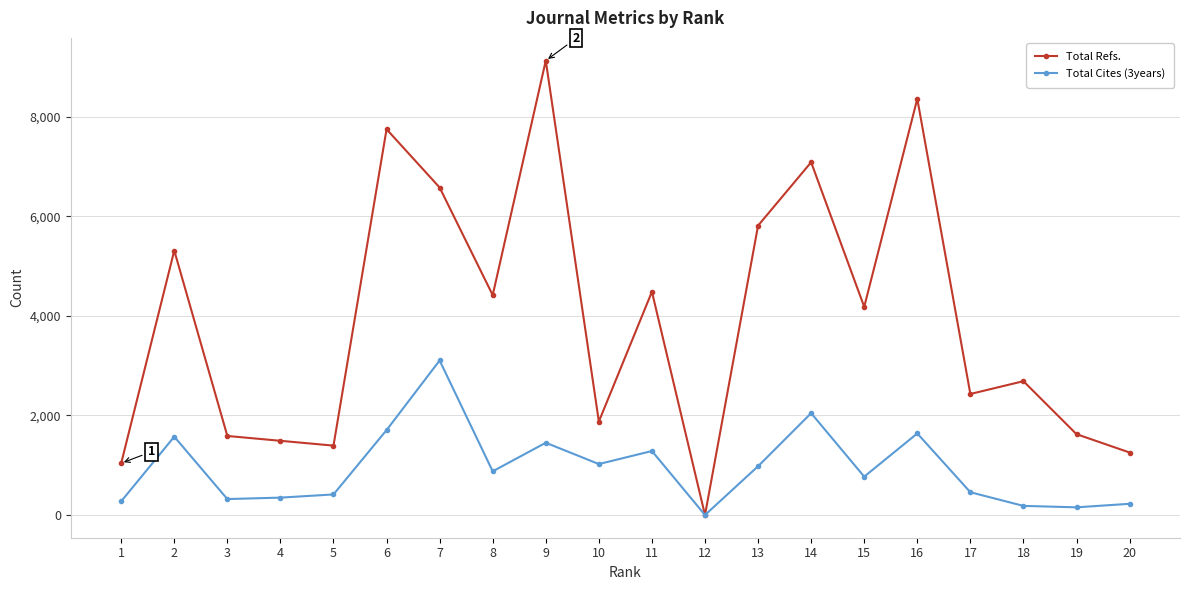

Which series has the largest total across all categories?

Total Refs.